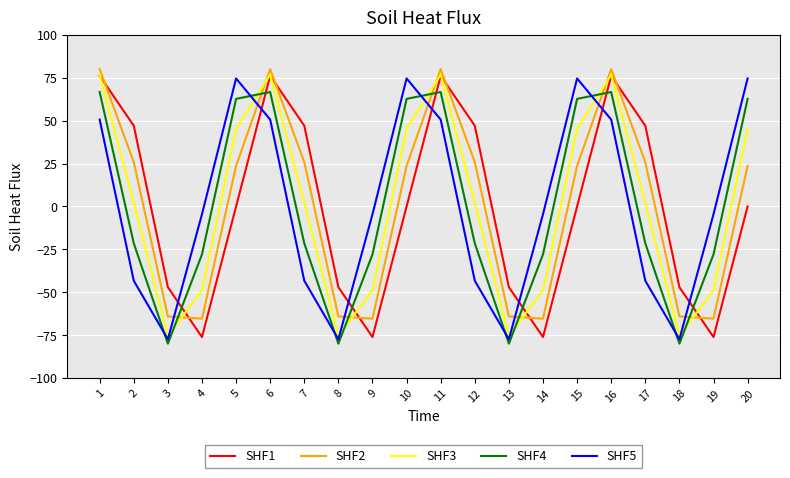

What is the greatest value displayed?

80.0